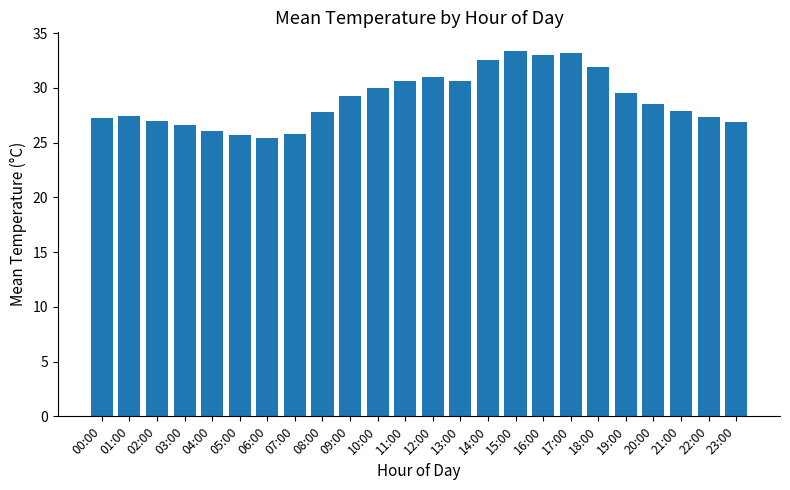

What is the value of the 20th bar from the left?

29.5